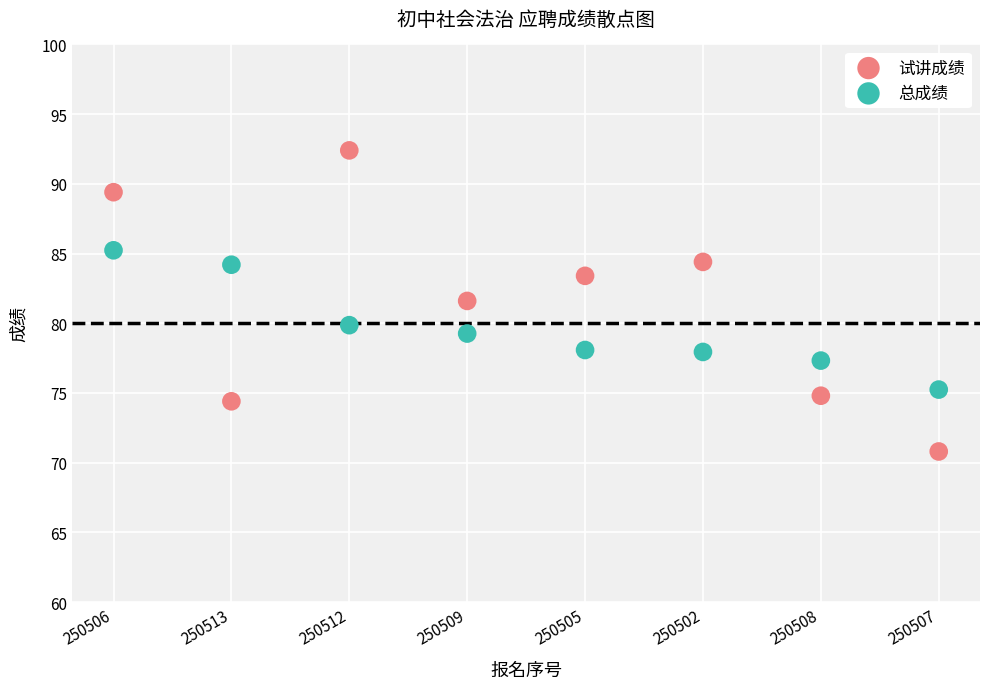

Which series reaches the minimum Y coordinate?

试讲成绩